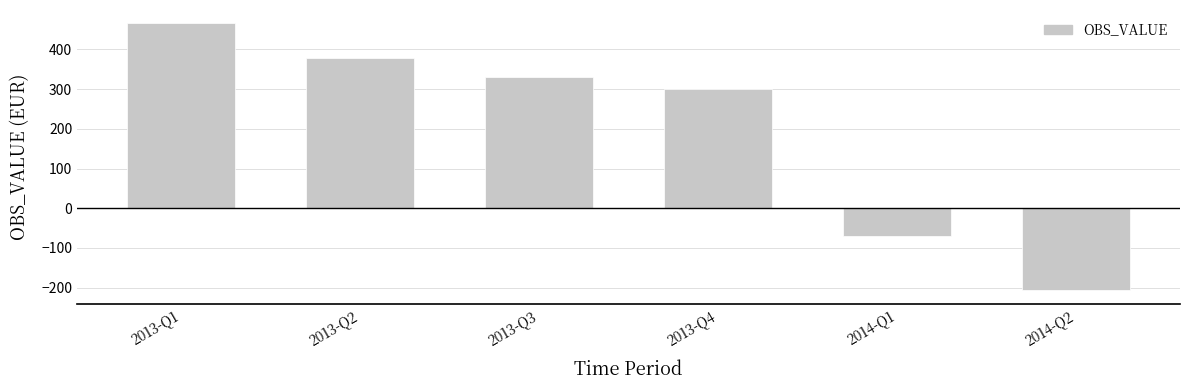

List the labels in order of value, smallest first.

2014-Q2, 2014-Q1, 2013-Q4, 2013-Q3, 2013-Q2, 2013-Q1